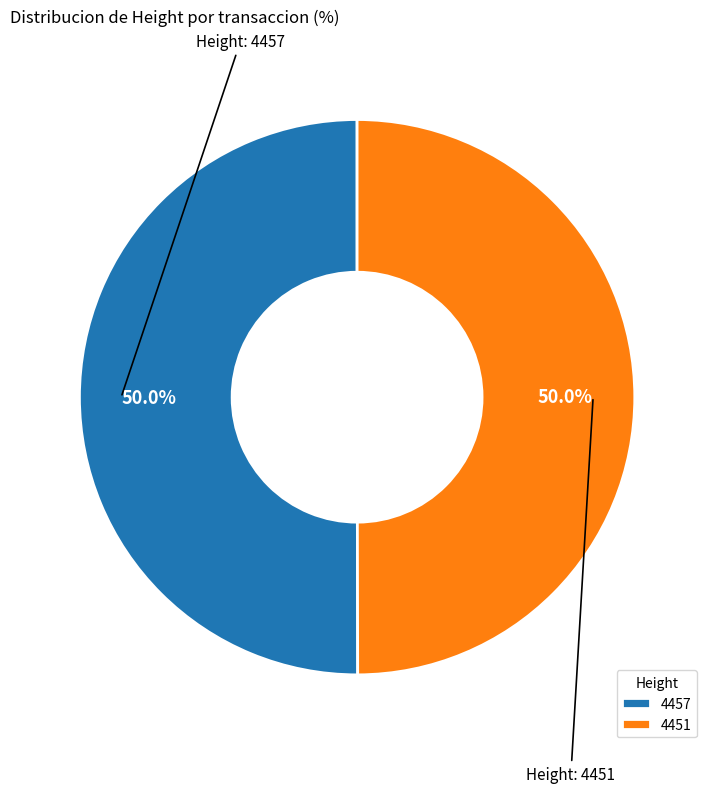

What portion of the pie excludes 4451?

50.0%